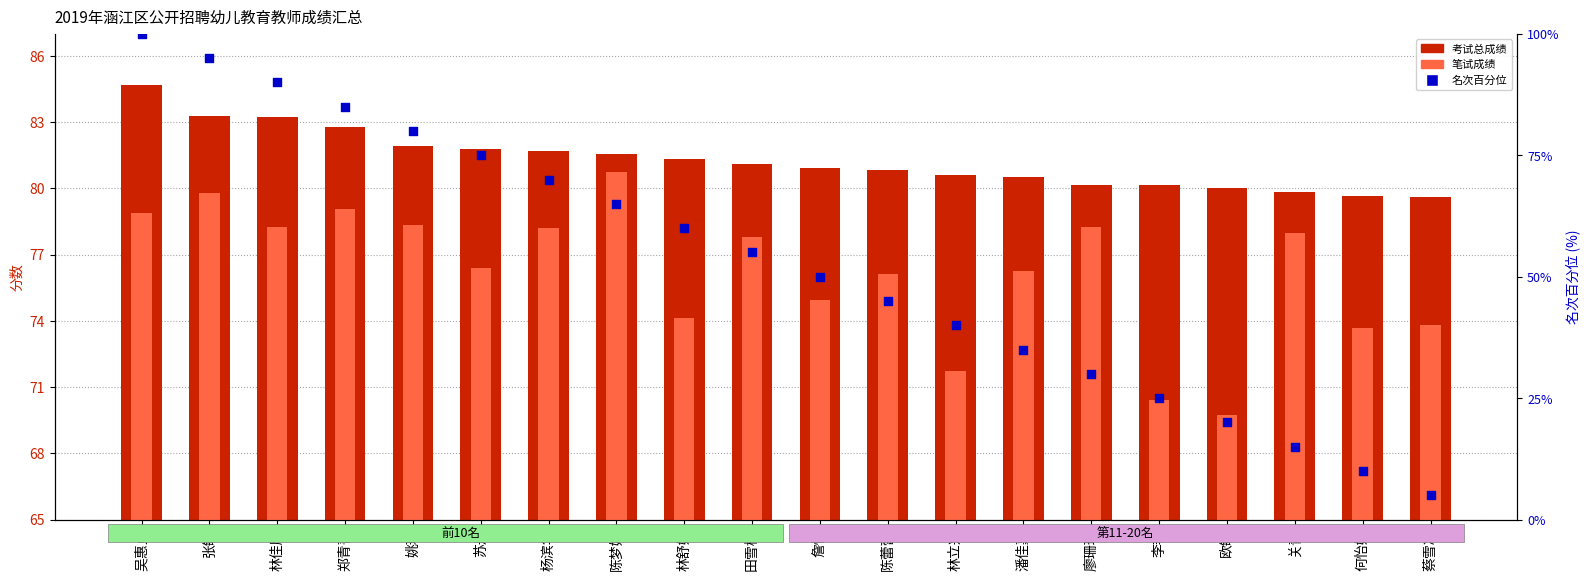

Which series has the widest spread of Y values?

名次百分位